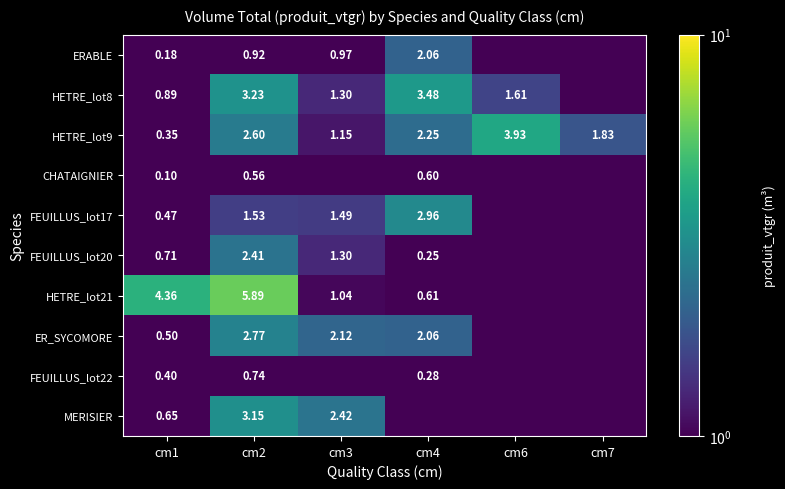

What is the spread (max minus min) of values at cm7?

1.8